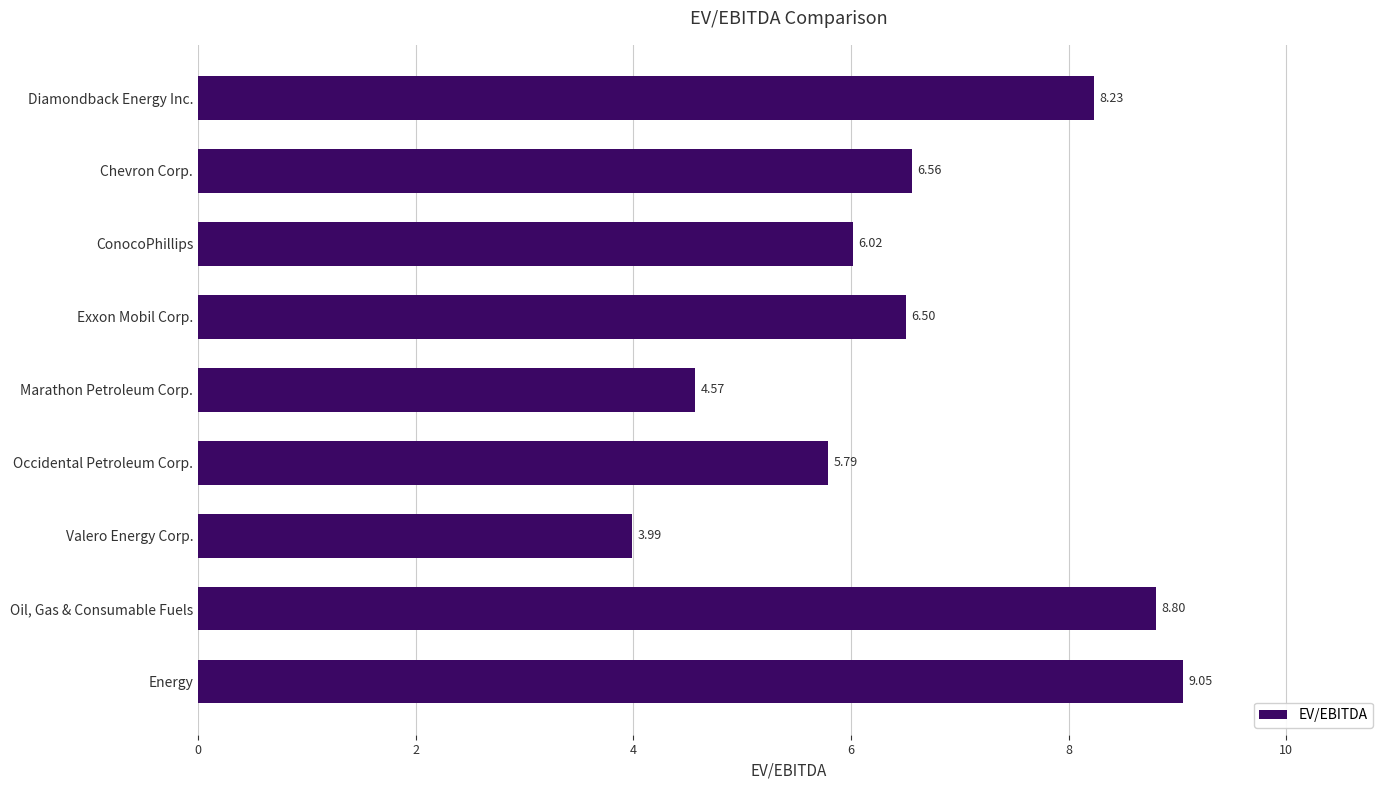

Between Energy and Diamondback Energy Inc., which is larger?

Energy